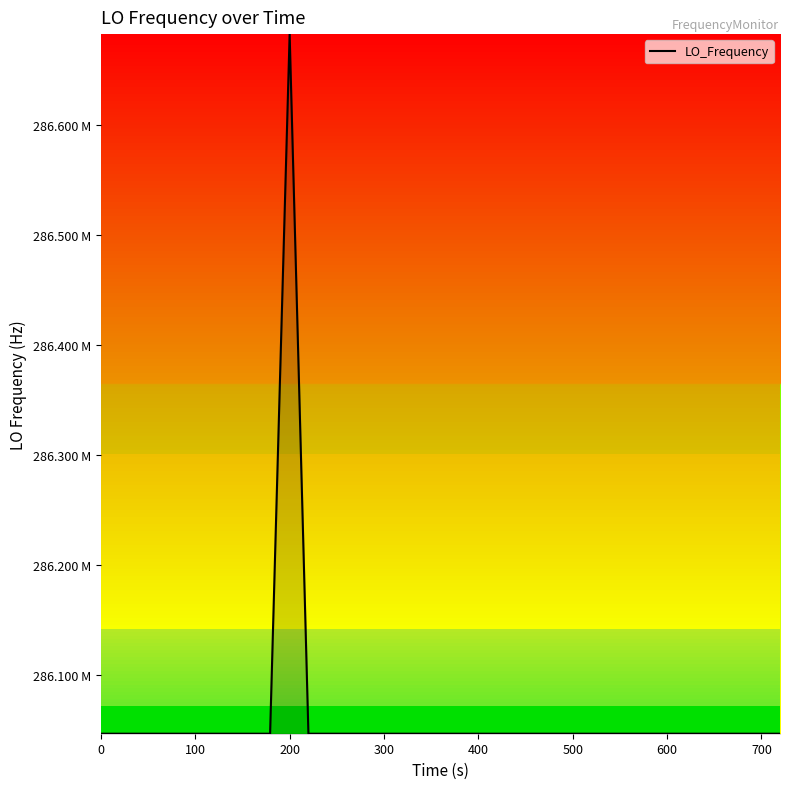

Does the chart have visible grid lines?

No